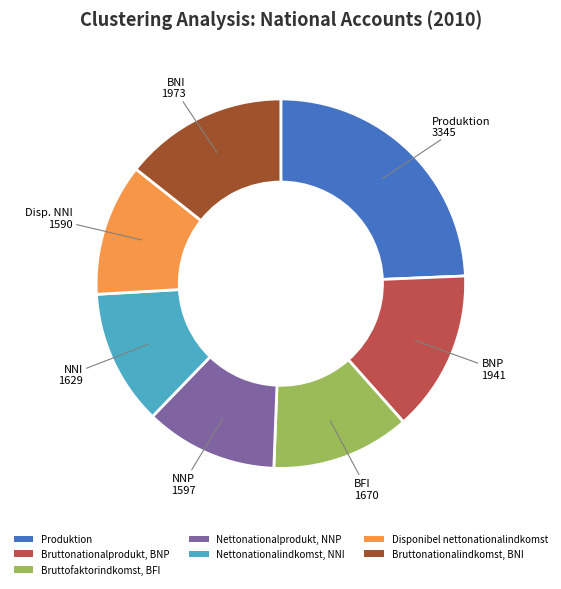

True or false: Bruttonationalprodukt, BNP accounts for 7% of the total.

False